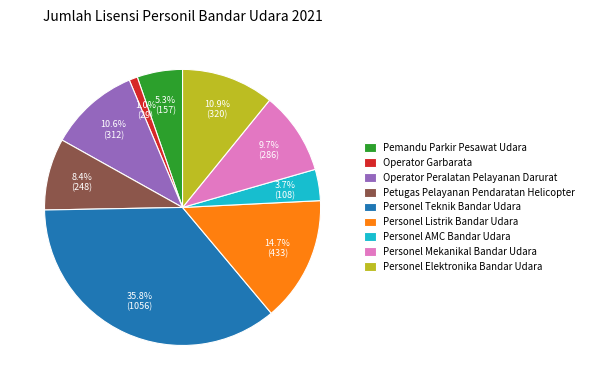

Approximately how many times larger is the value at Personel Listrik Bandar Udara compared to Operator Peralatan Pelayanan Darurat?

1.4